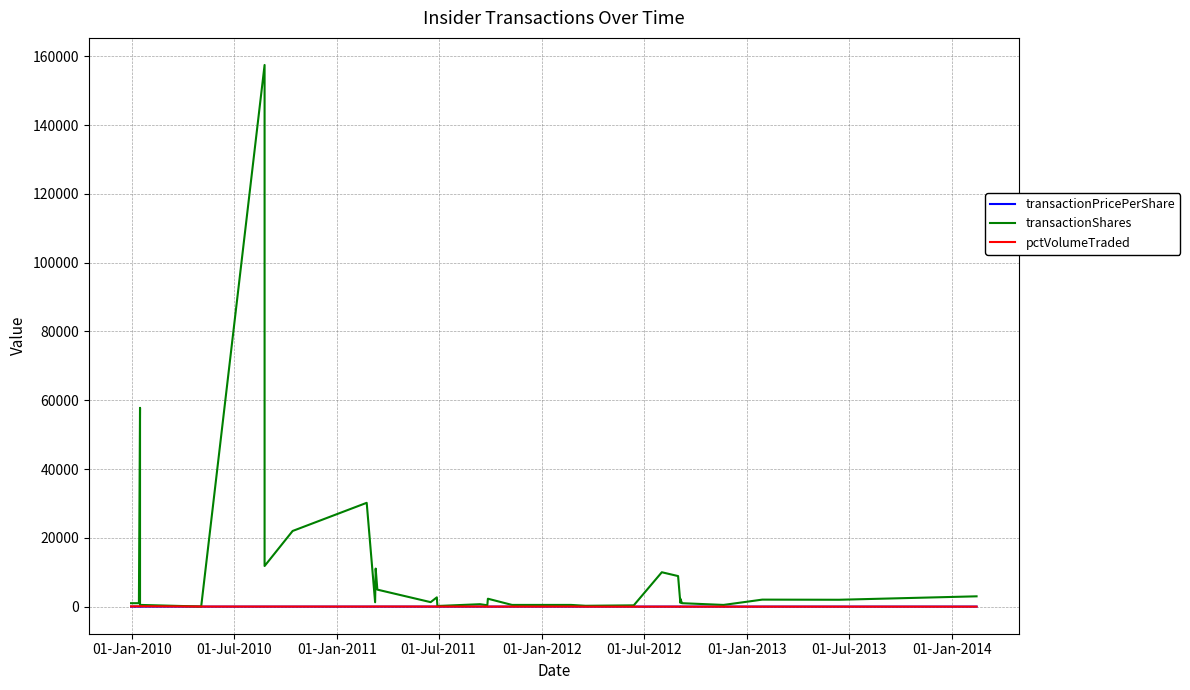

What is the difference between the second highest and second lowest values in the pctVolumeTraded series?

104.0